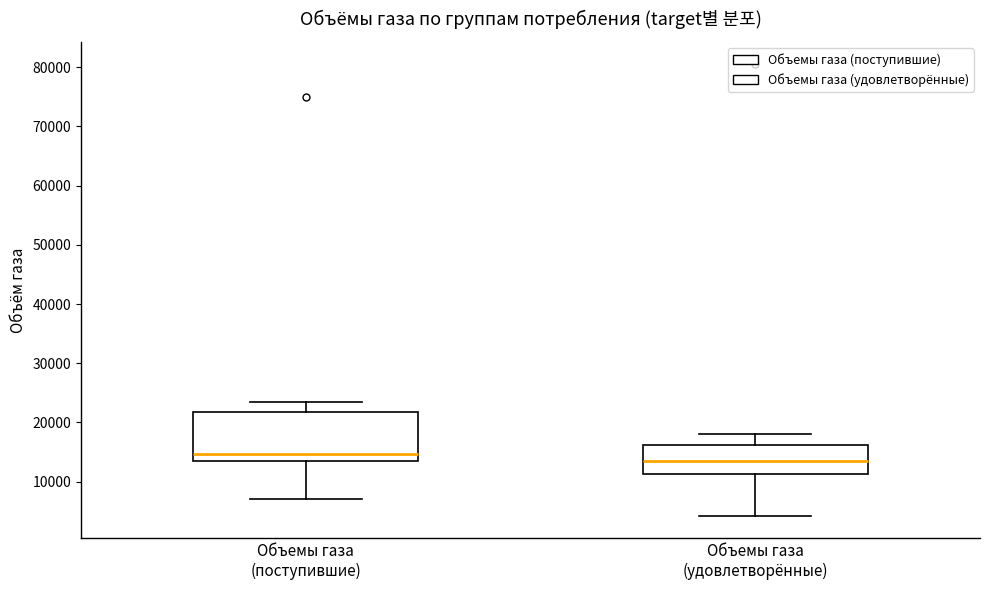

Reading left to right, read every box against the y-axis: the position of its median line, the range the box covers, and the ends of its whiskers. The values are not printed on the chart, so give them approximately, as read against the axis.

Объемы газа (поступившие): median 15000, box 13000 to 22000, whiskers 7000 to 23000
Объемы газа (удовлетворённые): median 14000, box 11000 to 16000, whiskers 4000 to 18000